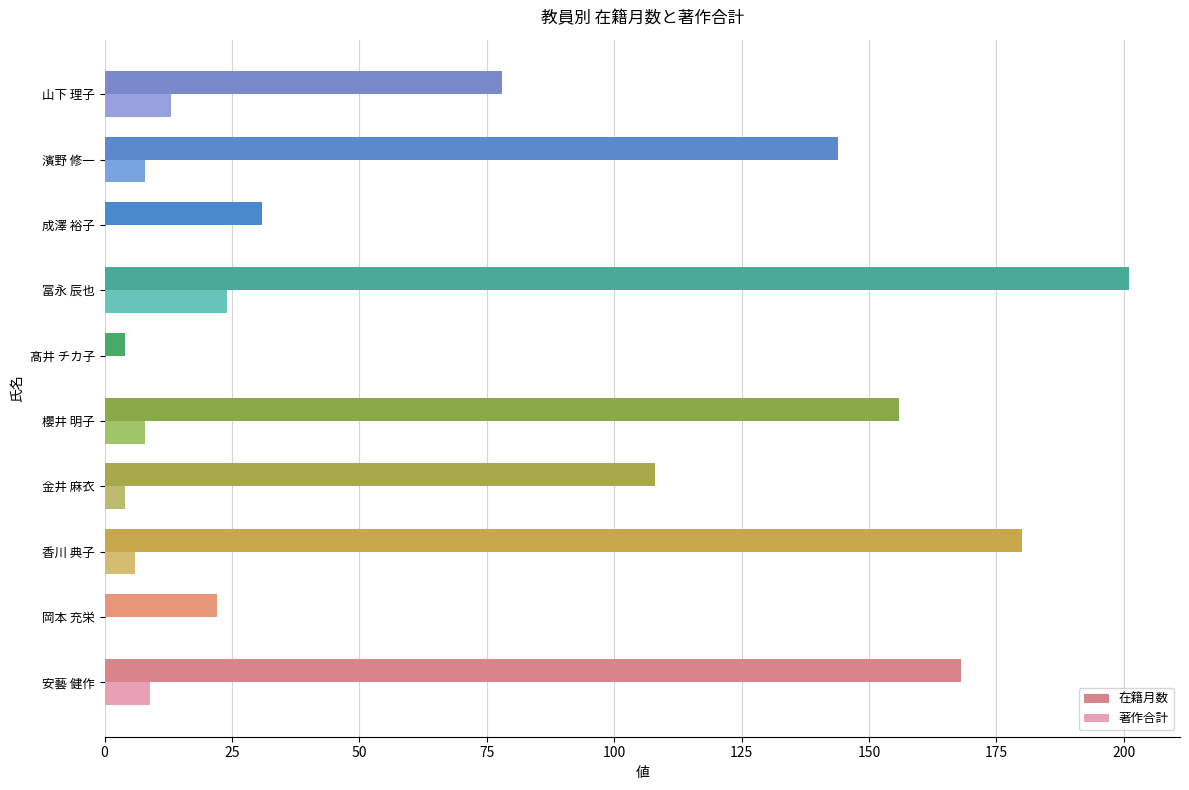

What is the sum of the 著作合計 values at 成澤 裕子 and 香川 典子?

6